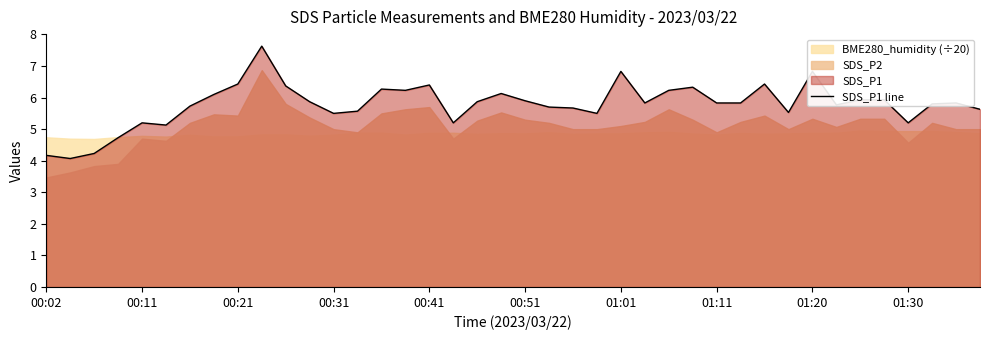

Is it true that the value at 23 is 5.5?

True